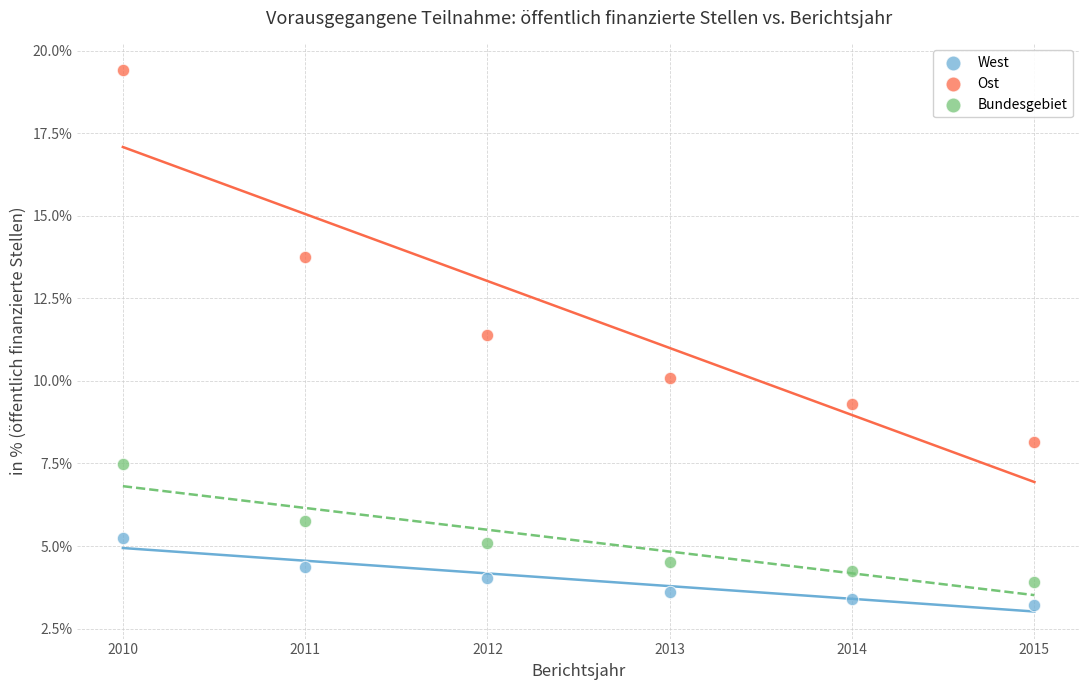

Across all series, what Y value is closest to 11?

11.4